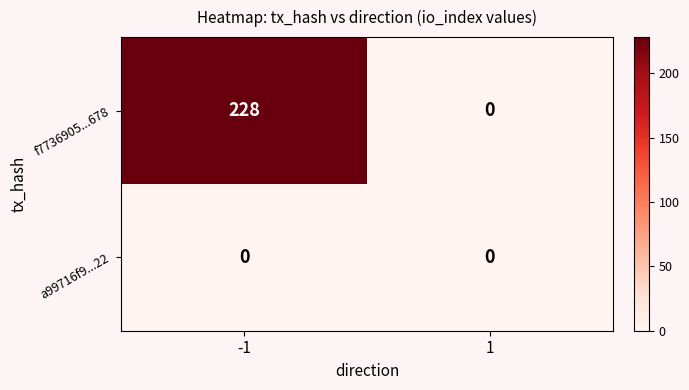

At how many categories does at least one series exceed 52?

1